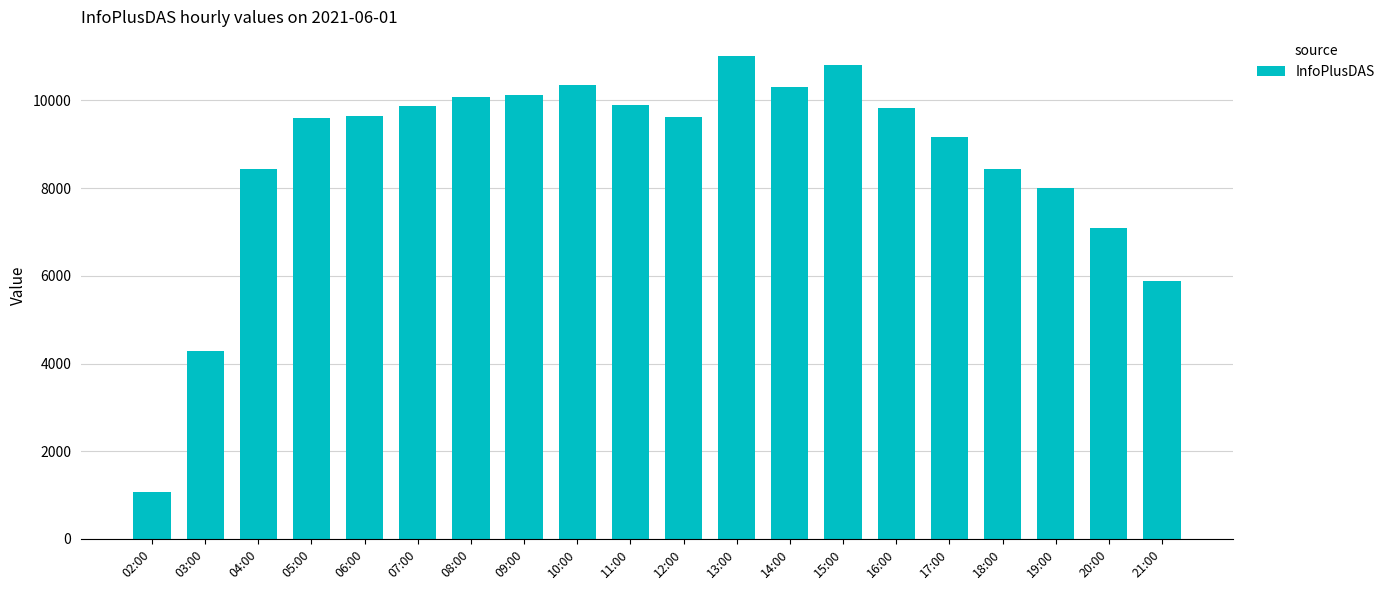

Does the chart contain any negative values?

No